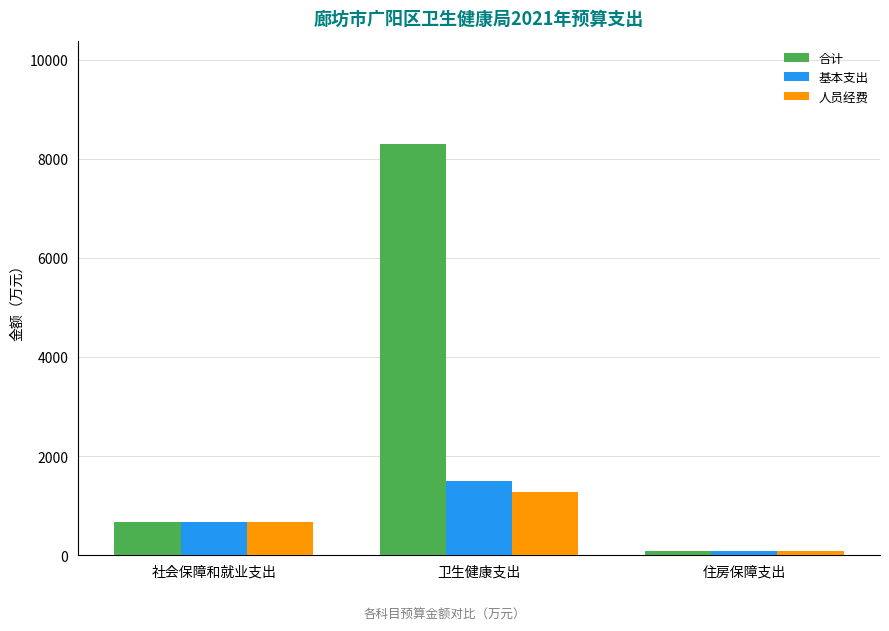

What is the difference between the maximum and minimum values in the 合计 series?

8217.1